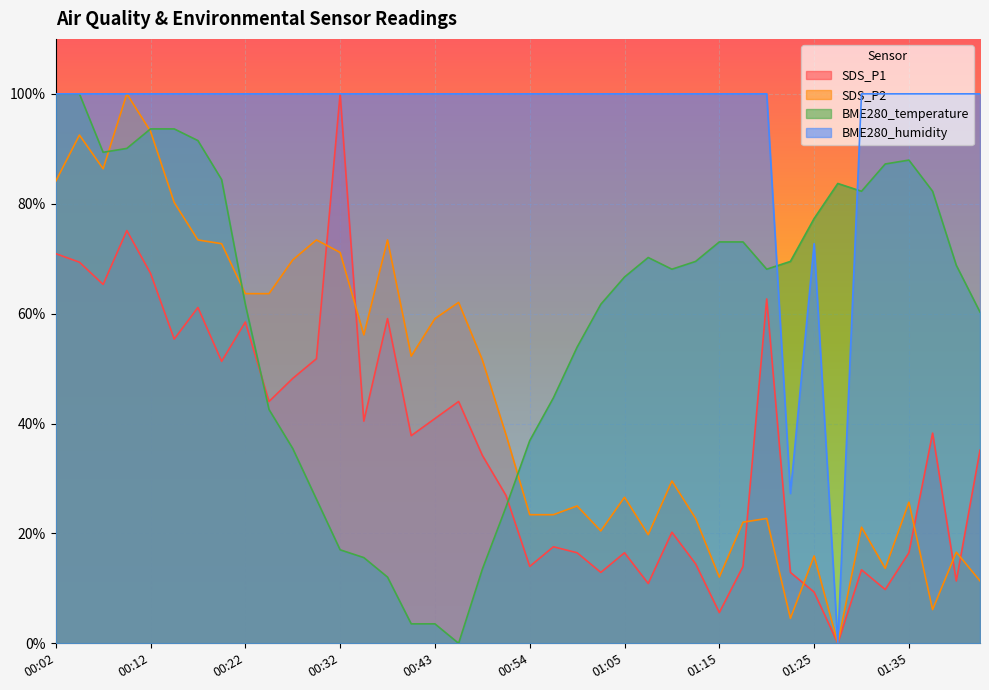

What is the total value across all series at 00:35?

212.2